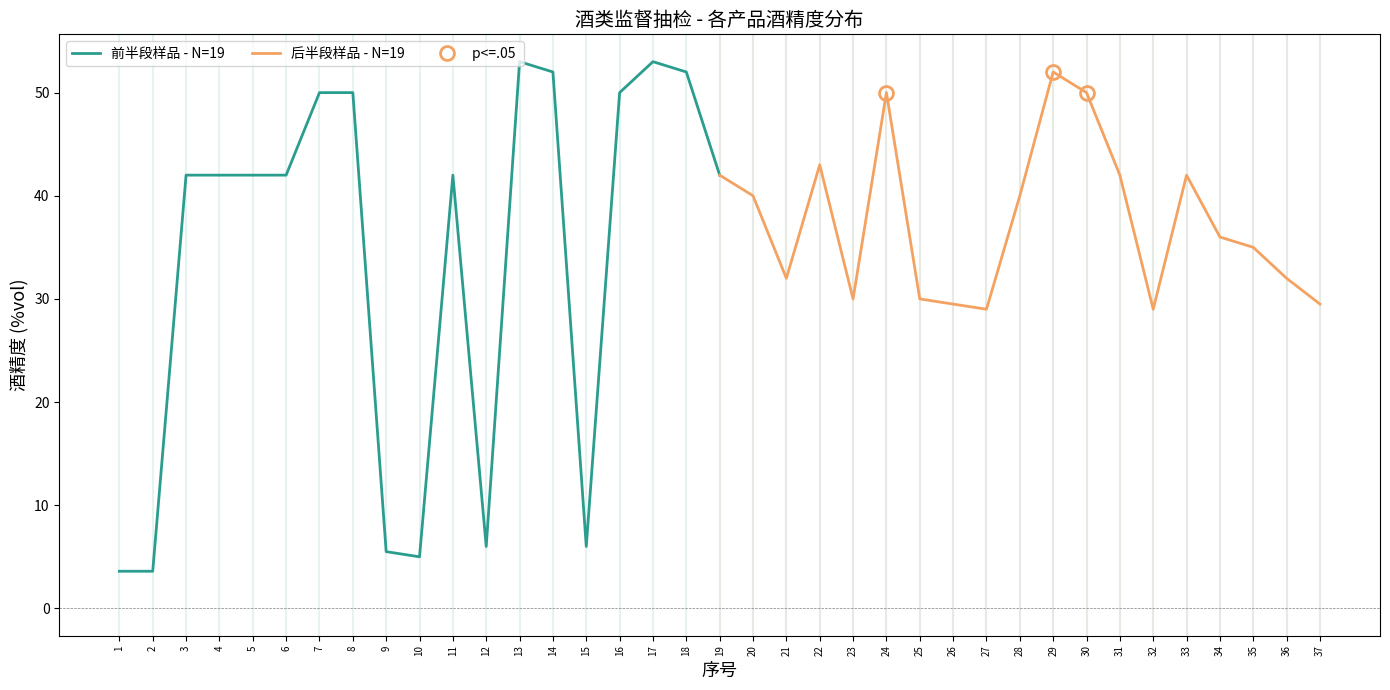

The 前半段样品 - N=19 series shows 65.8 at 8. True or false?

False